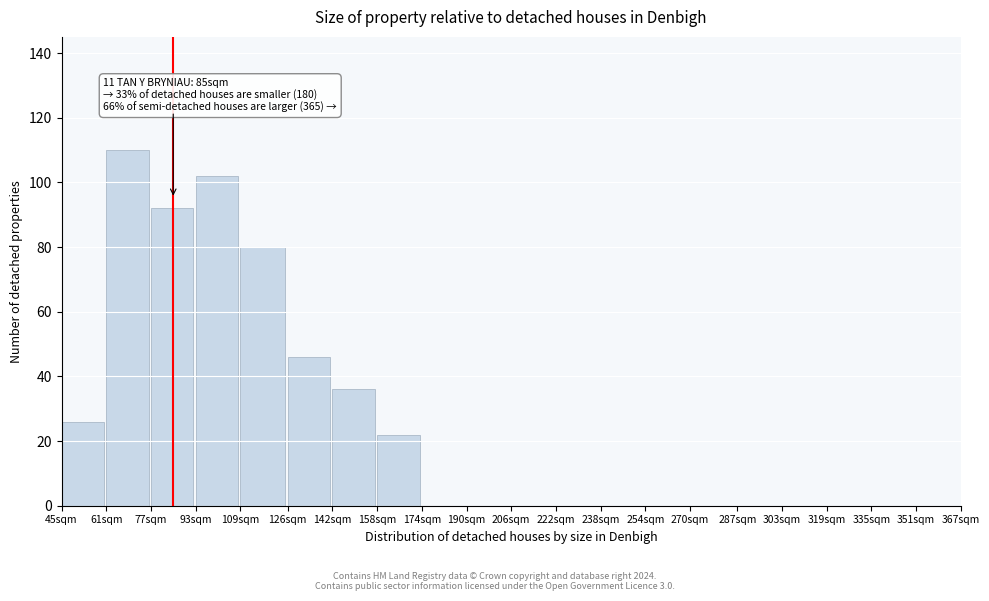

Reading left to right, list all the values displayed in this chart.

45sqm=26	61sqm=110	77sqm=92	93sqm=102	109sqm=80	126sqm=46	142sqm=36	158sqm=22	174sqm=0	190sqm=0	206sqm=0	222sqm=0	238sqm=0	254sqm=0	270sqm=0	287sqm=0	303sqm=0	319sqm=0	335sqm=0	351sqm=0